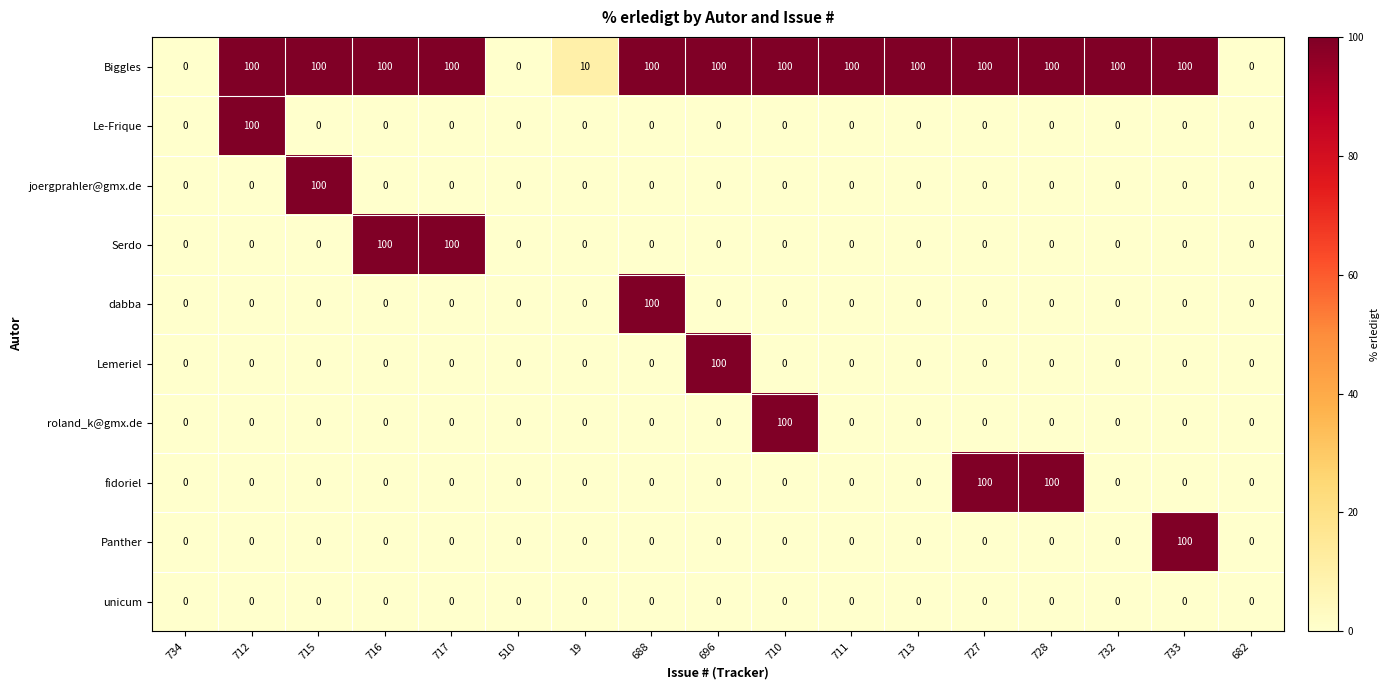

What is the total value across all series at 710?

200